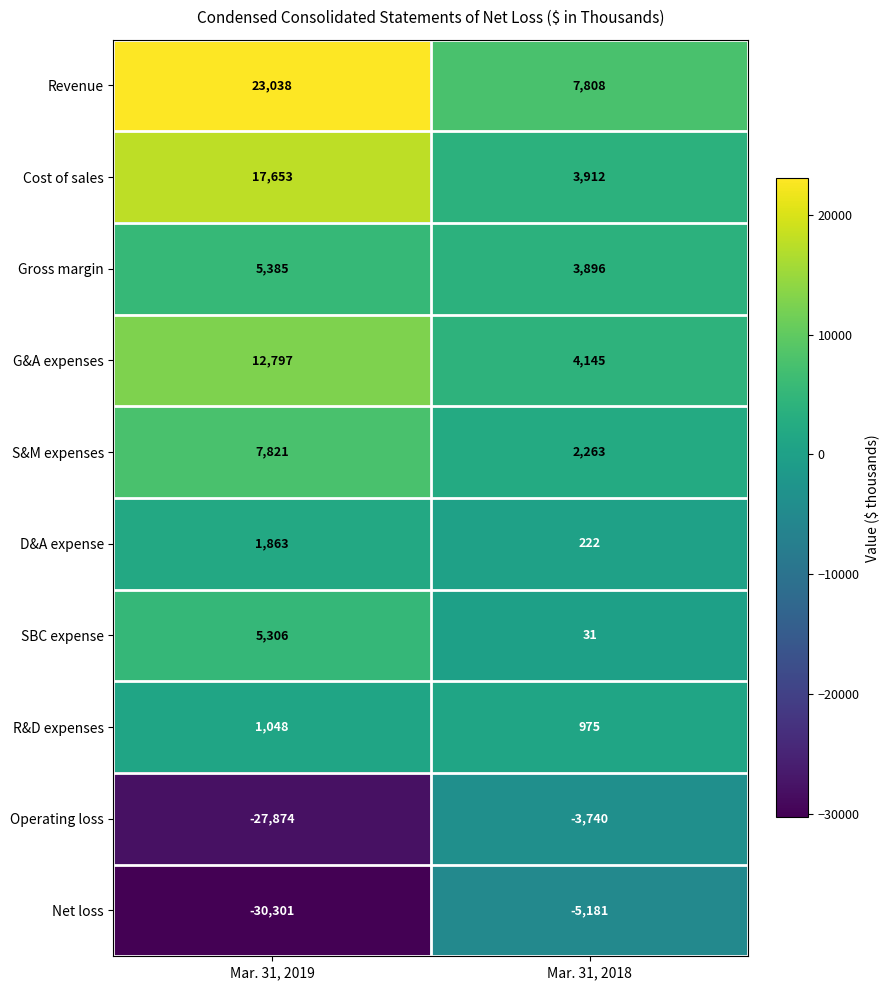

Which series has the widest spread of values?

Net loss